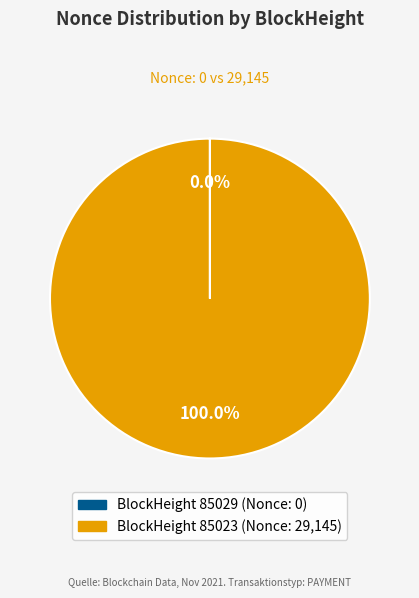

Does any single category account for the majority?

Yes